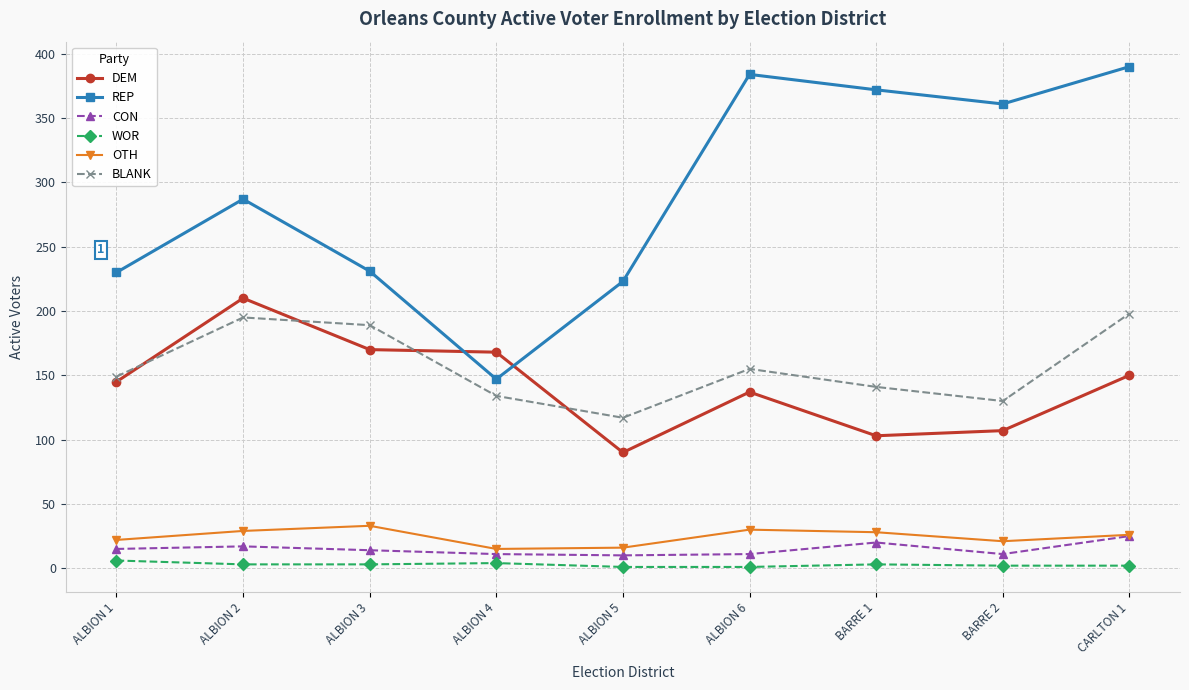

True or false: REP and WOR intersect in this chart.

False